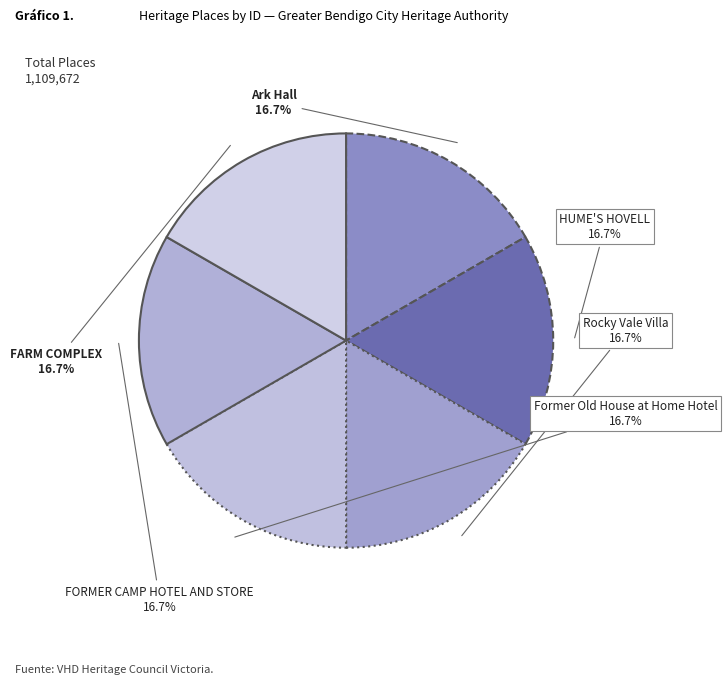

Approximately how many times larger is the value at HUME'S HOVELL compared to Former Old House at Home Hotel?

1.0